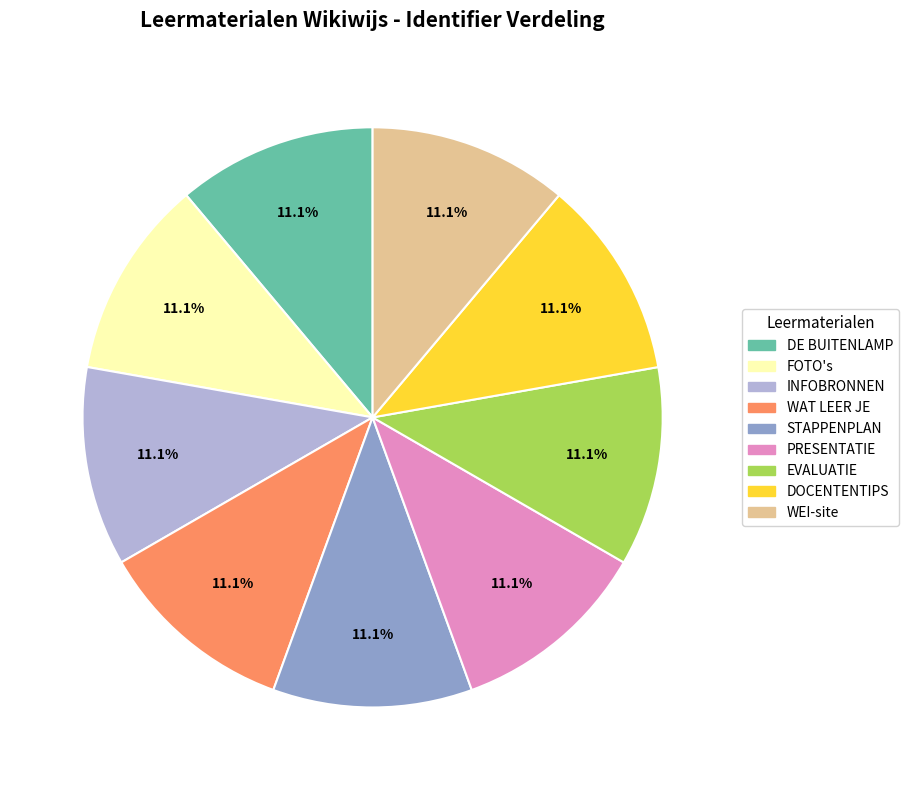

How many segments does this pie chart have?

9